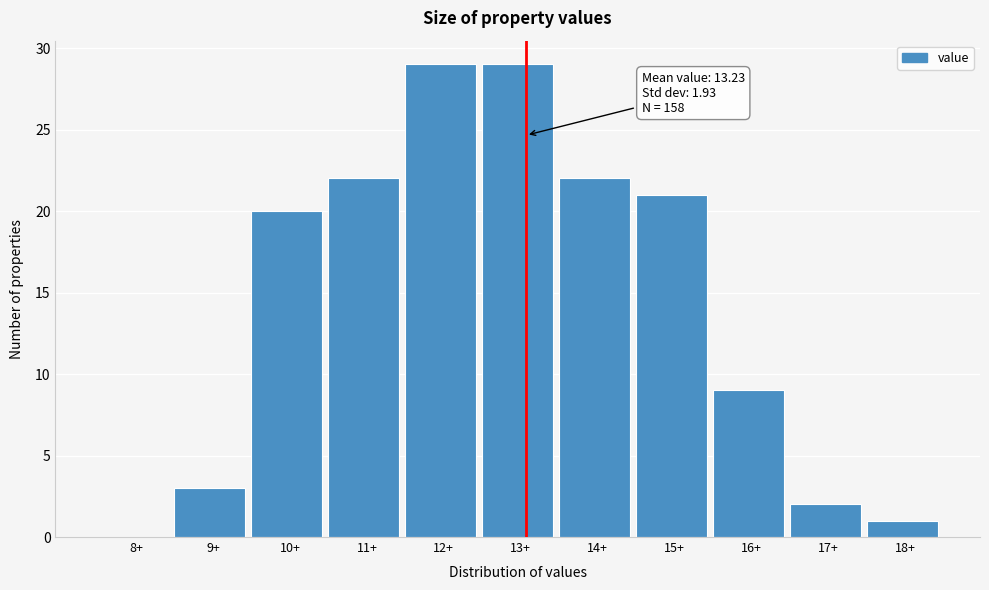

Reading left to right, what are all the values shown in this chart?

8+=0	9+=3	10+=20	11+=22	12+=29	13+=29	14+=22	15+=21	16+=9	17+=2	18+=1